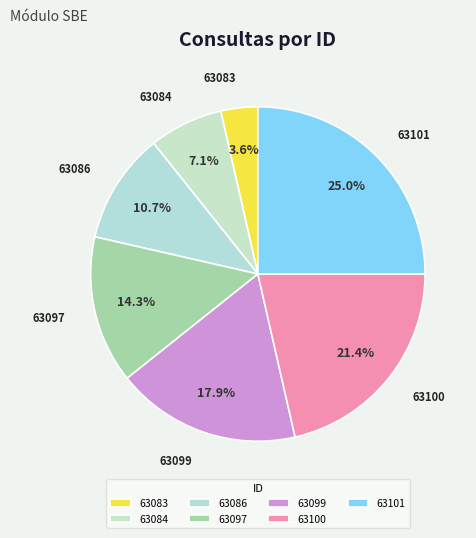

What is the largest slice in the pie chart?

63101